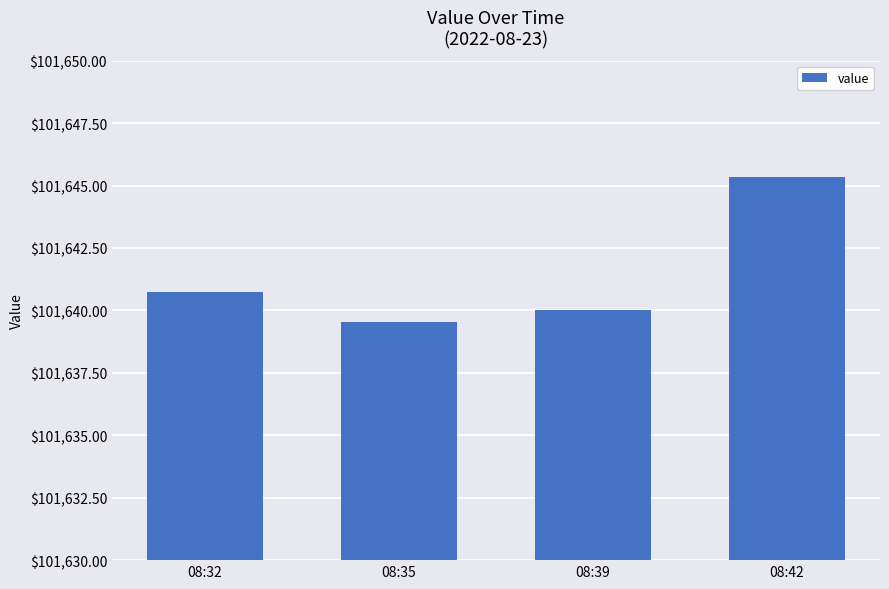

What is the sum of all values?

406565.6